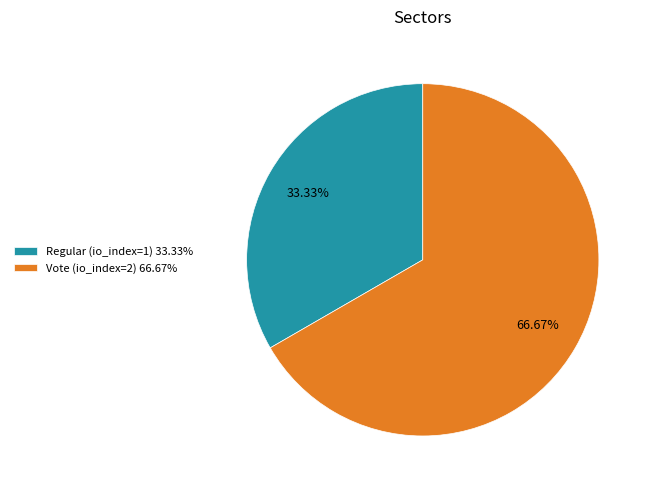

Rank the categories by value from highest to lowest.

Vote (io_index=2), Regular (io_index=1)